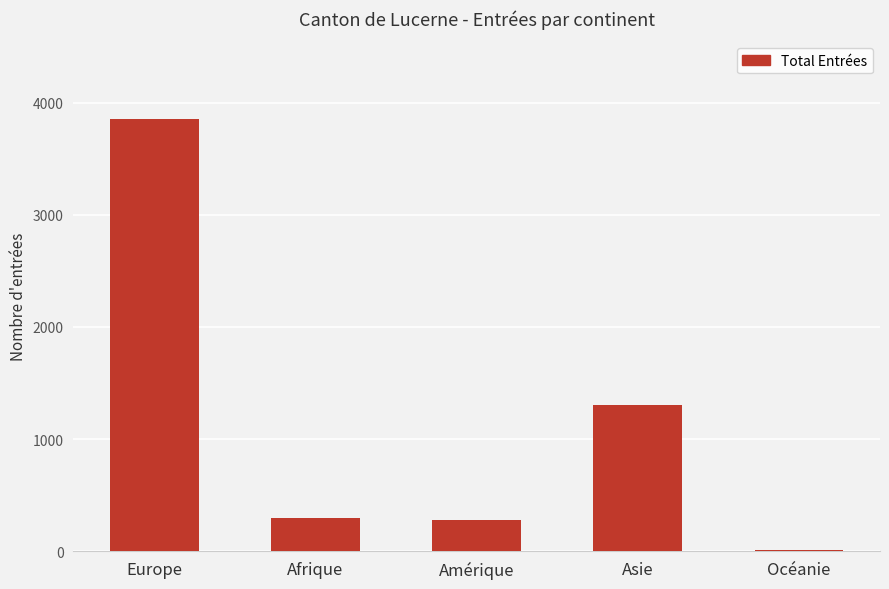

What is the label of the 4th bar from the right?

Afrique